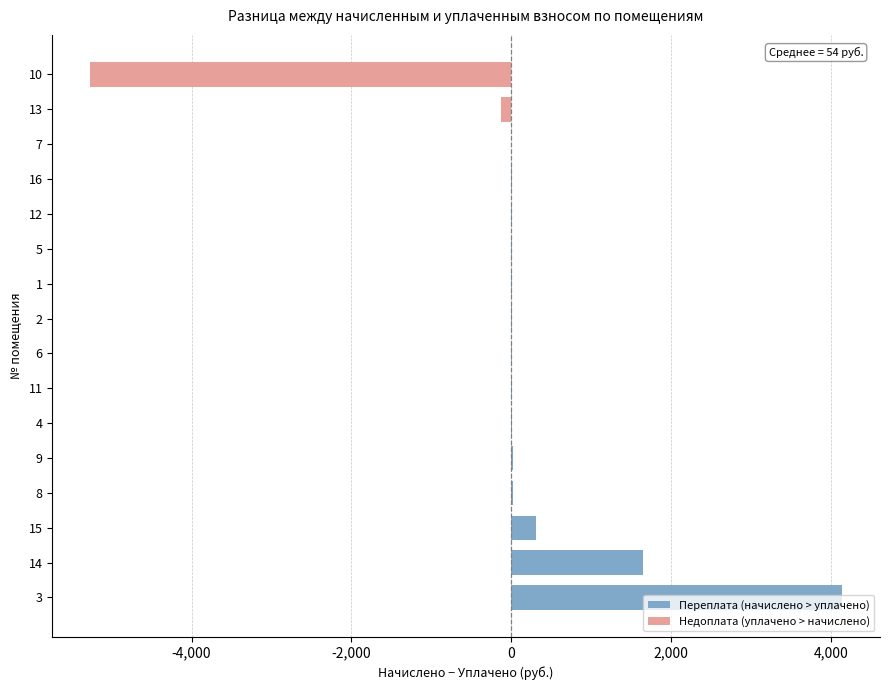

What is the sum of all values?

861.7